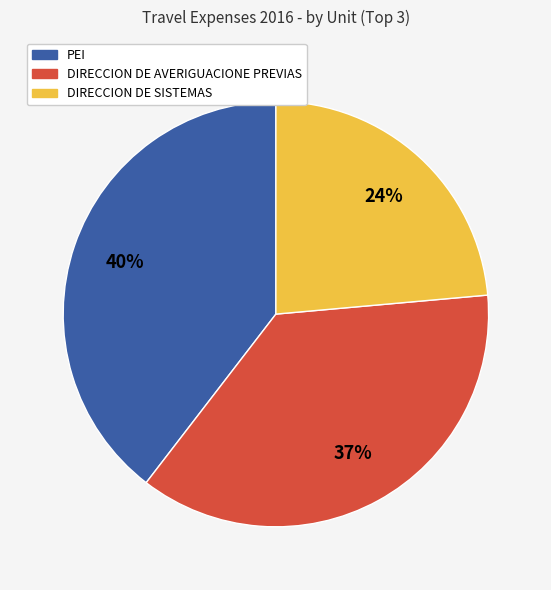

True or false: DIRECCION DE AVERIGUACIONE PREVIAS accounts for 37% of the total.

True